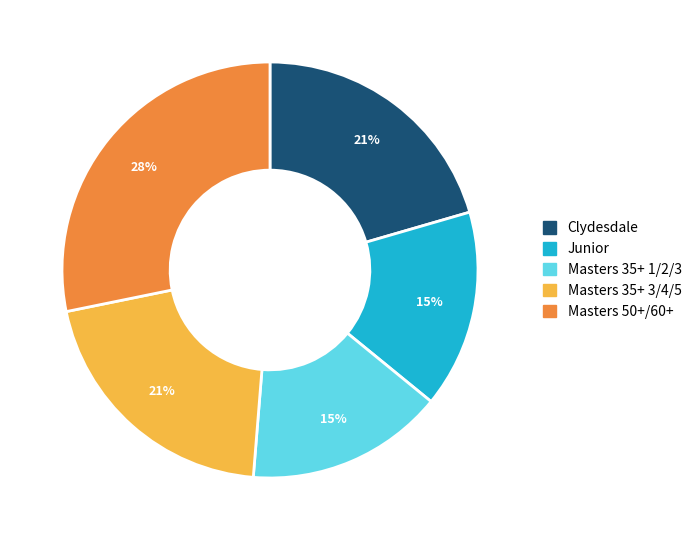

Is it true that Masters 35+ 1/2/3 is 15% of the pie?

True